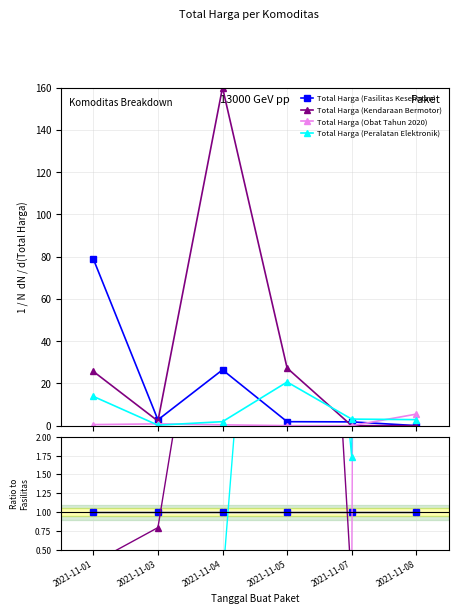

Is the value of Total Harga (Fasilitas Kesehatan) at 2021-11-03 greater than the value of Total Harga (Obat Tahun 2020) at 2021-11-03?

Yes